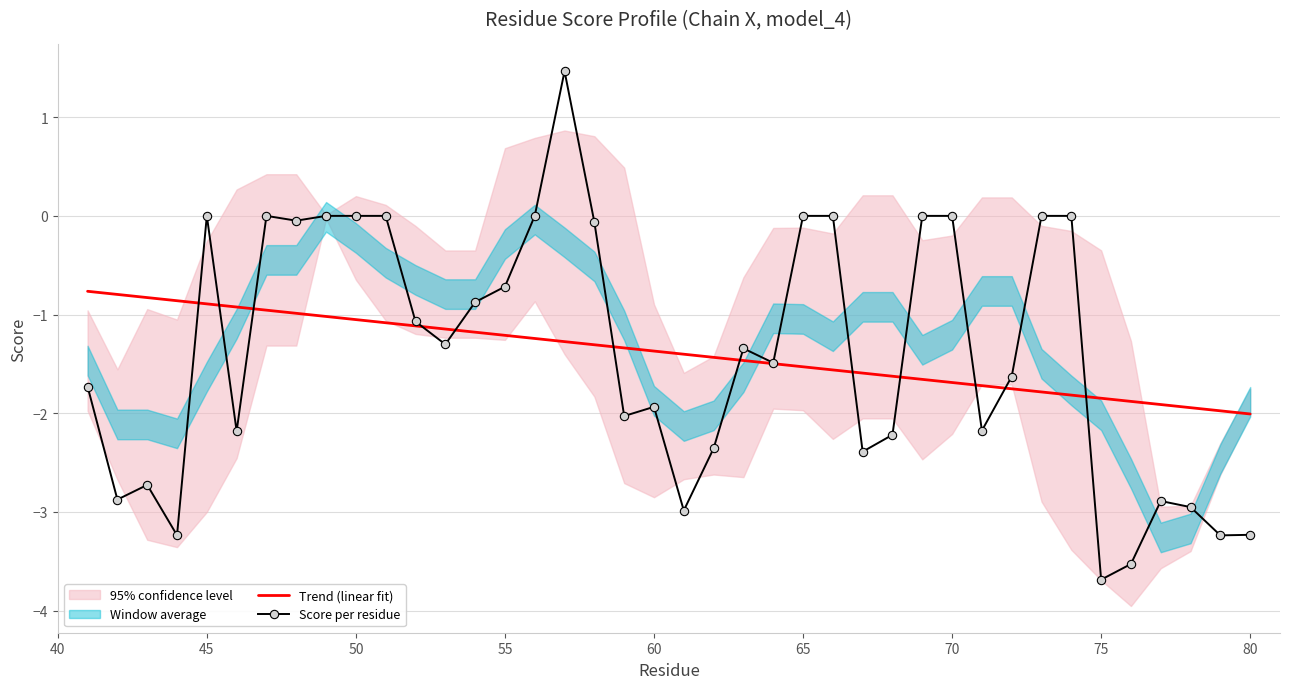

What is the minimum value for Score per residue?

-3.7